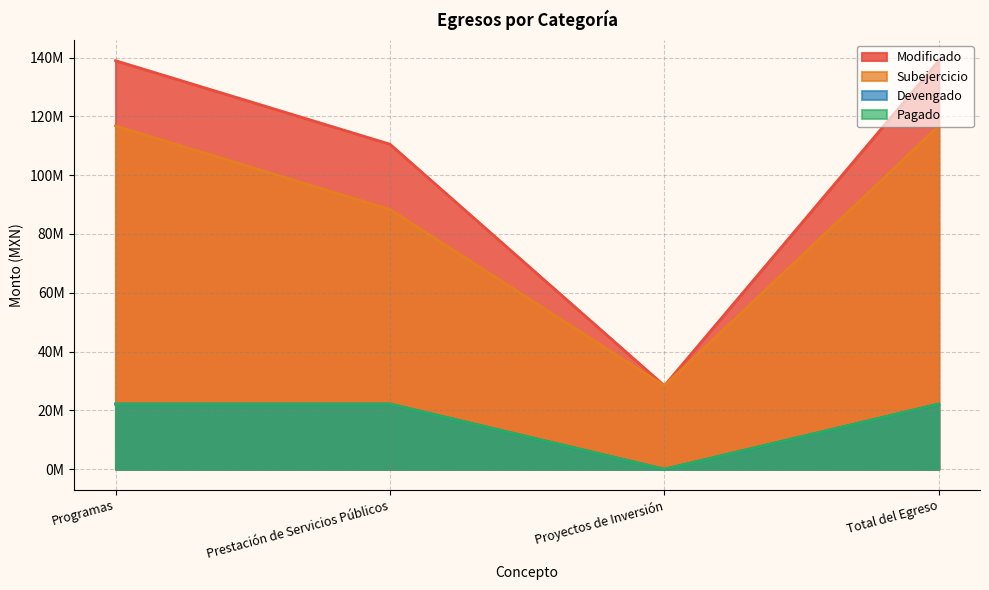

Reading left to right, list all the values displayed in this chart.

Modificado: Programas=138935059.9	Prestación de Servicios Públicos=110530059.9	Proyectos de Inversión=28405000.0	Total del Egreso=138935059.9
Subejercicio: Programas=116766707.4	Prestación de Servicios Públicos=88361707.4	Proyectos de Inversión=28405000.0	Total del Egreso=116766707.4
Devengado: Programas=22168352.6	Prestación de Servicios Públicos=22168352.6	Proyectos de Inversión=0.0	Total del Egreso=22168352.6
Pagado: Programas=22167539.7	Prestación de Servicios Públicos=22167539.7	Proyectos de Inversión=0.0	Total del Egreso=22167539.7